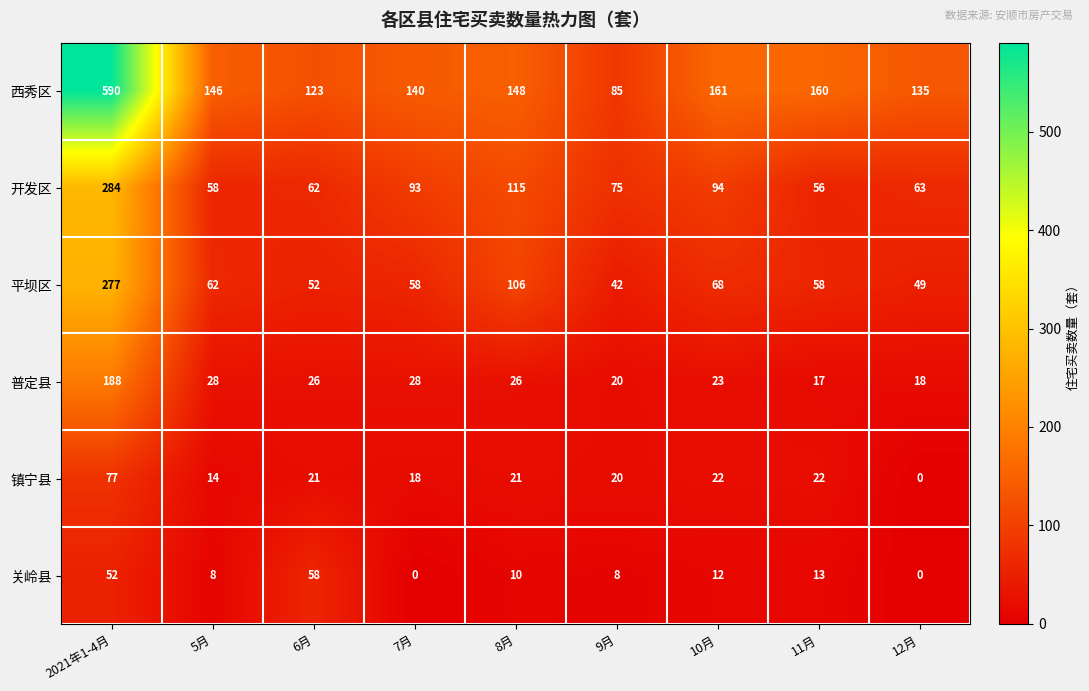

Count the number of categories in the chart.

9